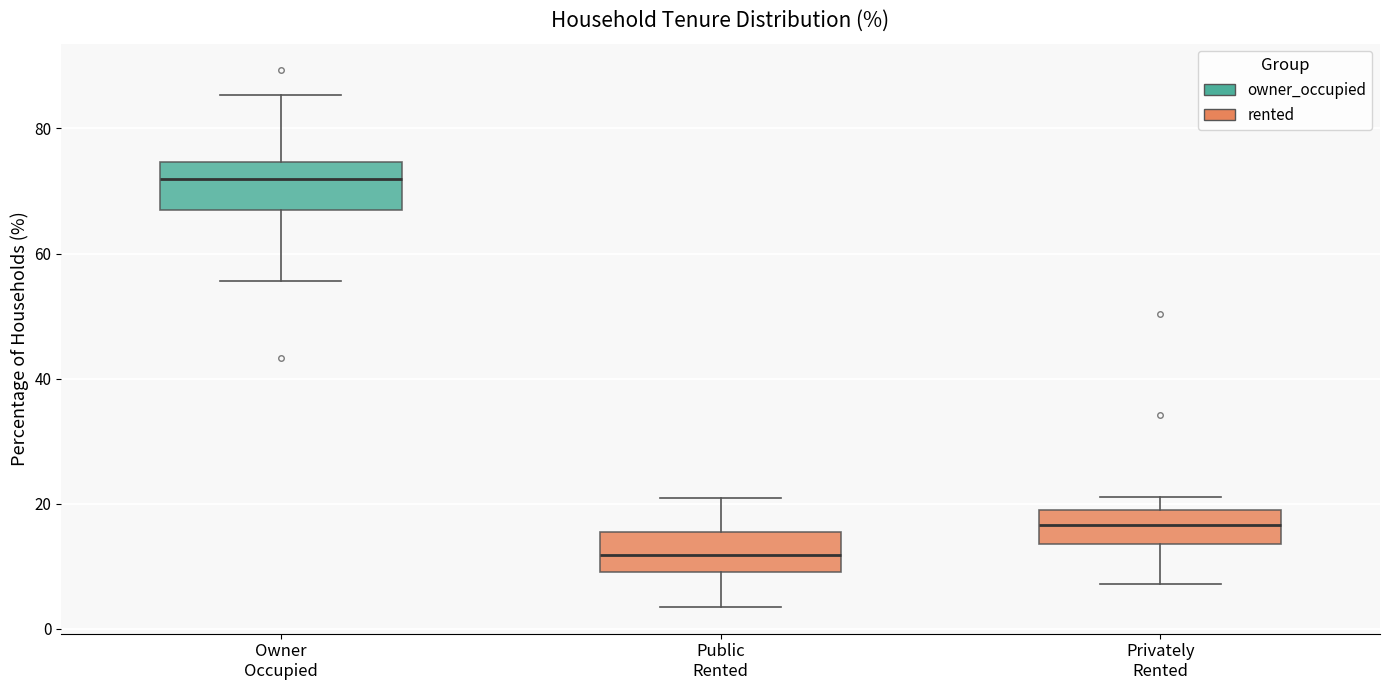

Which box has the highest median line?

Owner Occupied